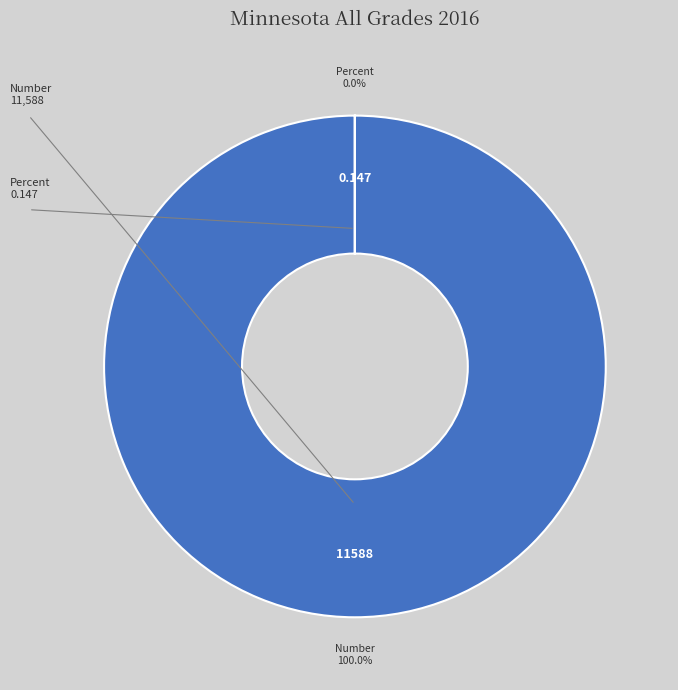

What is the smallest slice in the pie chart?

Percent